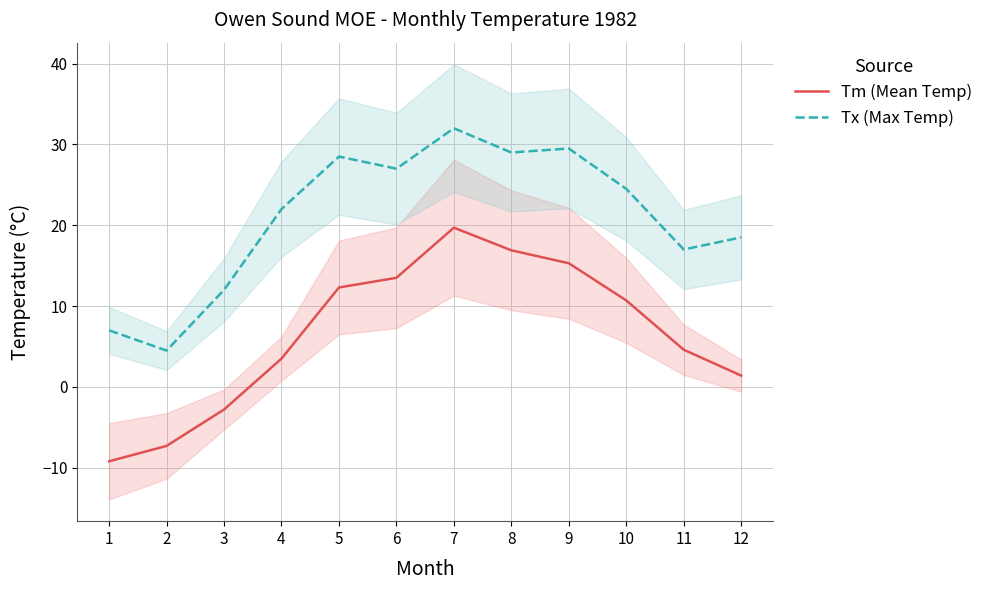

What is the sum of the Tx (Max Temp) values at 7 and 3?

44.0